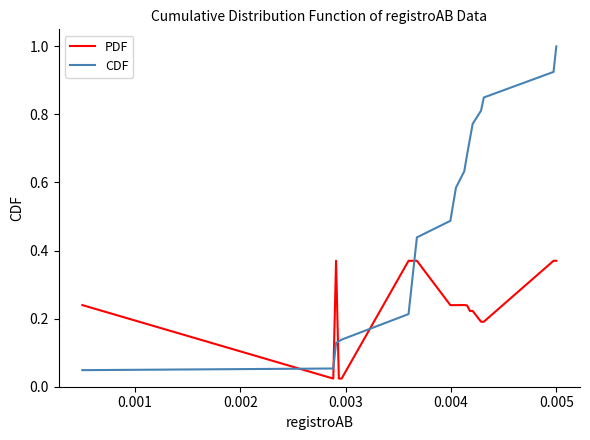

Rank the series by their average value, from highest to lowest.

CDF, PDF